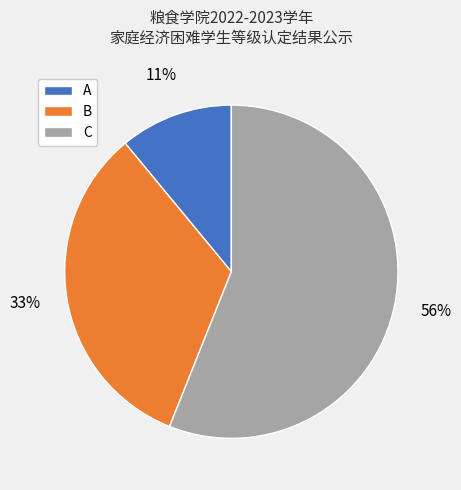

To the nearest percent, what is the difference between the largest and smallest slice percentages?

45%